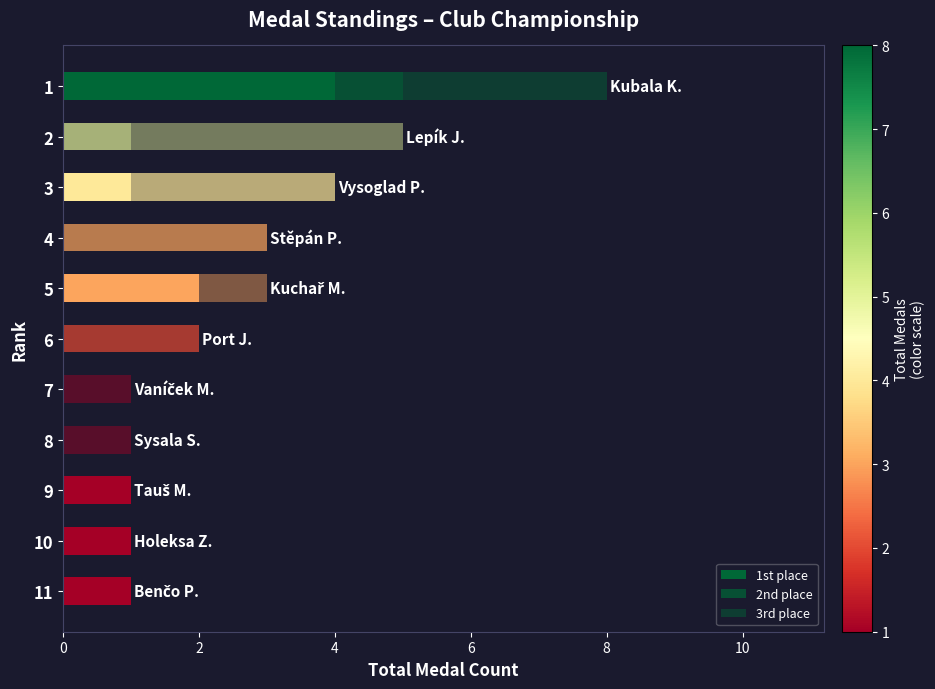

How many series are shown in this chart?

3